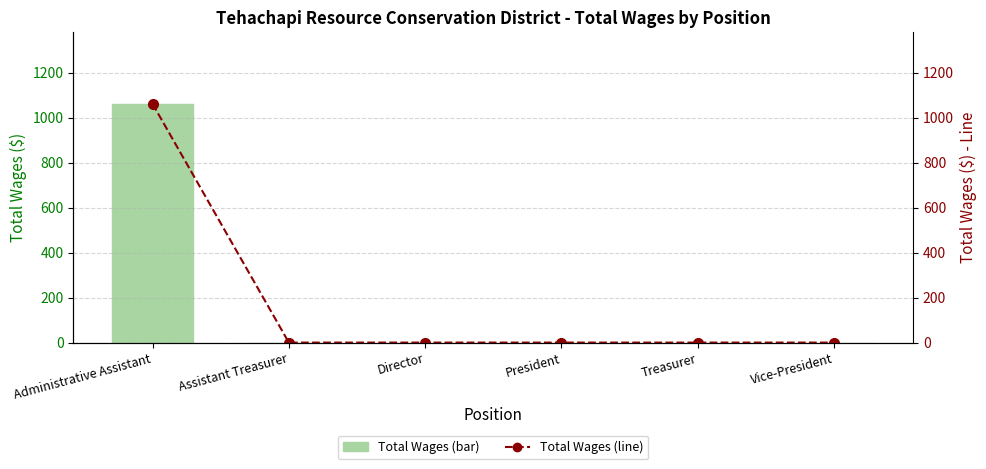

Reading left to right, extract all data points from this chart.

Total Wages: 1061	0	0	0	0	0
Total Wages (line): 1061	0	0	0	0	0